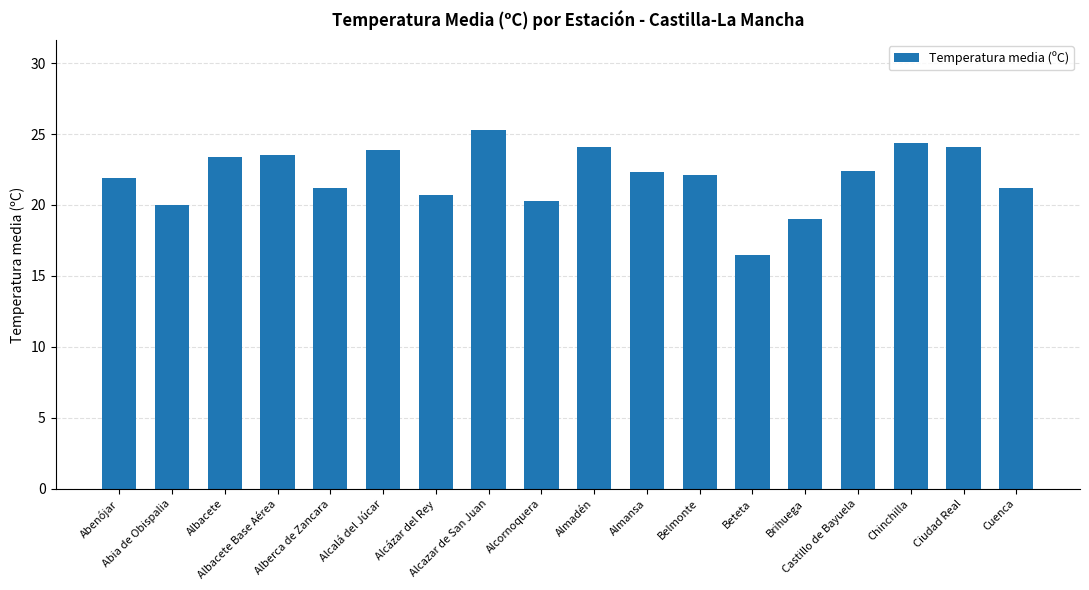

What is the difference between the maximum and minimum values?

8.8